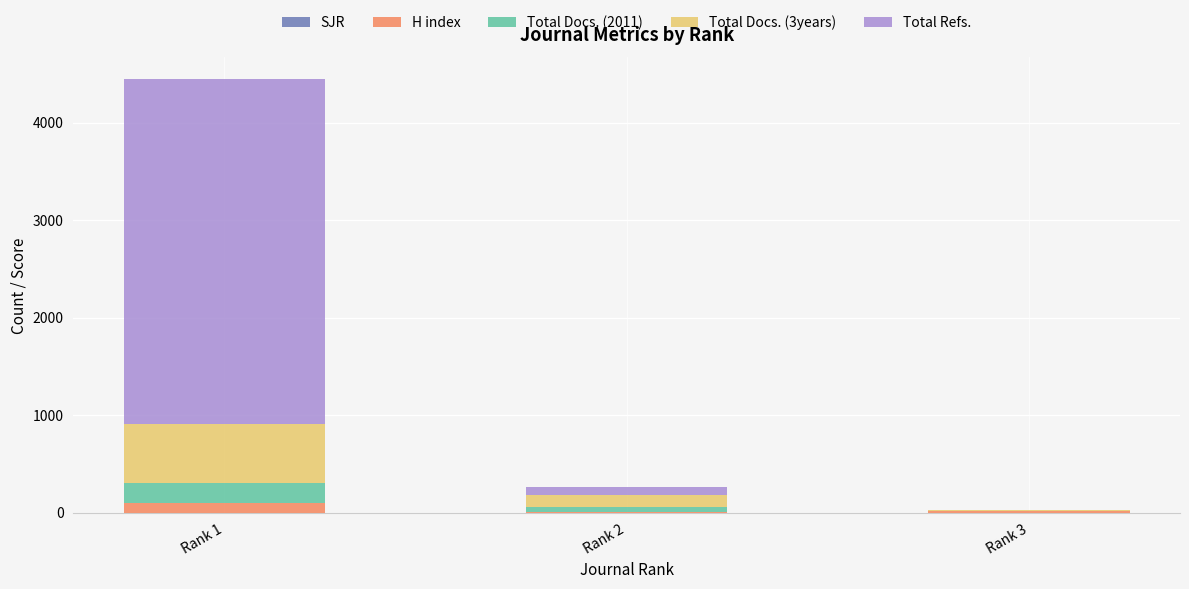

At which category is the sum across all series the highest?

Rank 1